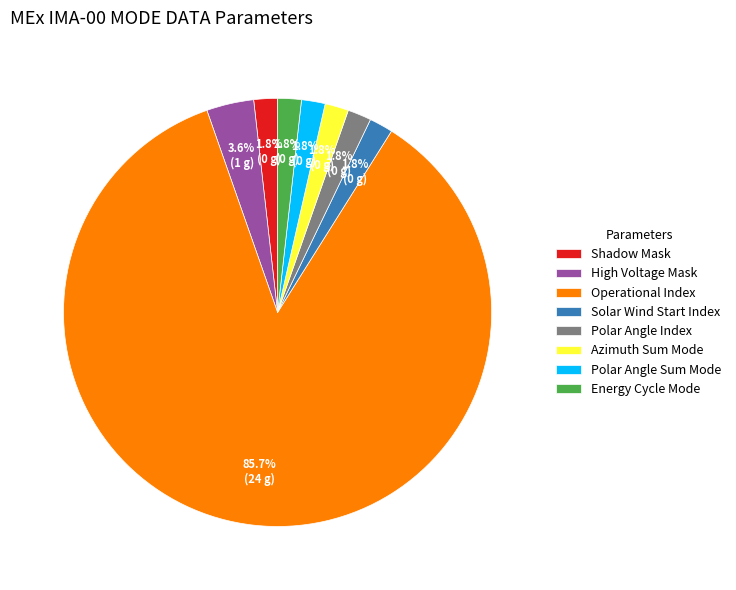

Which category has the biggest portion of the pie?

Operational Index